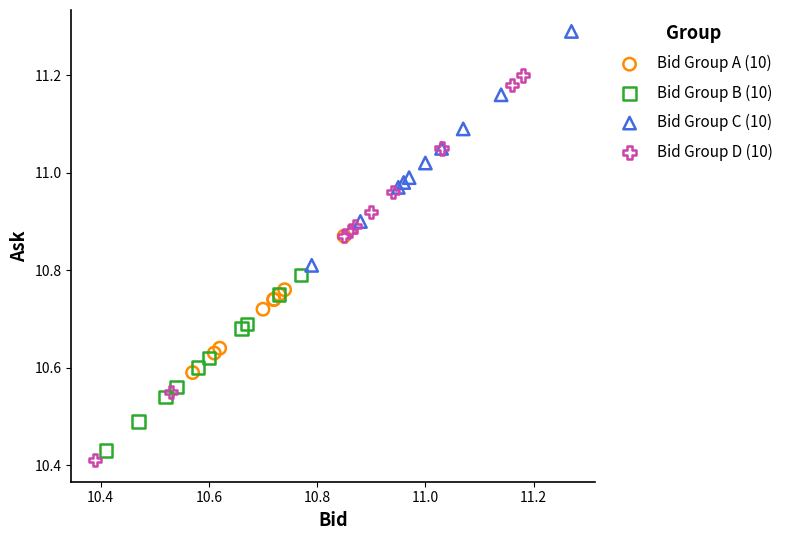

Which series has the widest spread of Y values?

Bid Group D (10)